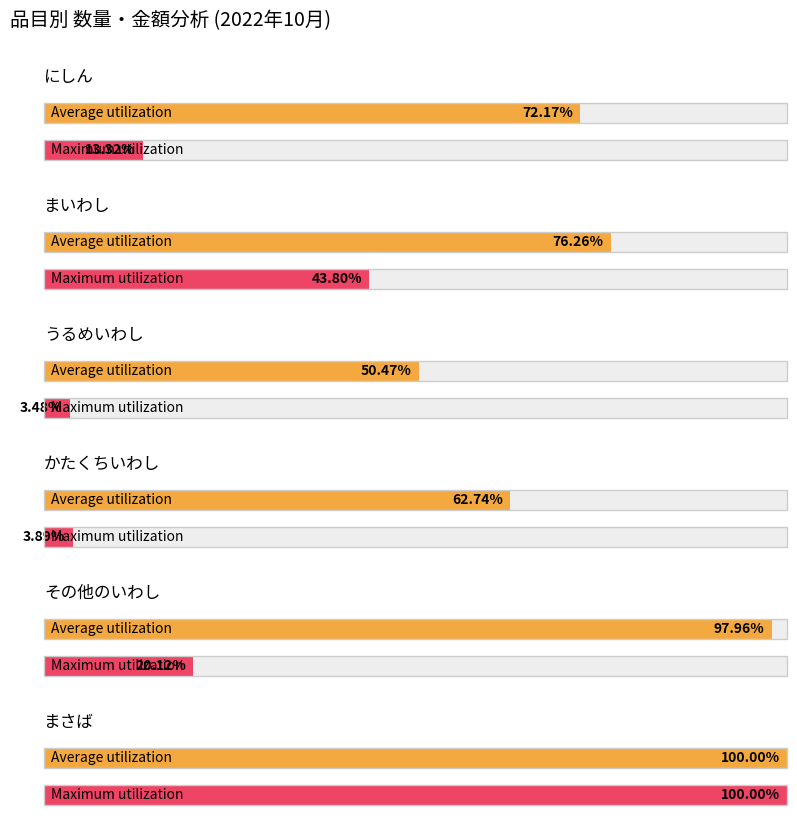

Which category has the highest value in the Average utilization series?

まさば